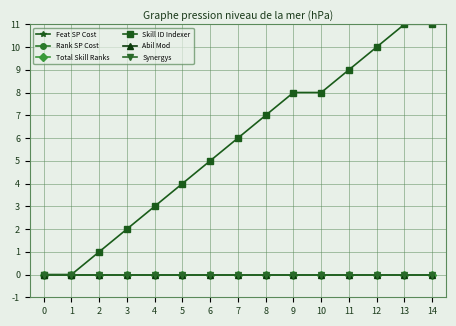

Which has a higher value, 11 or 1?

11